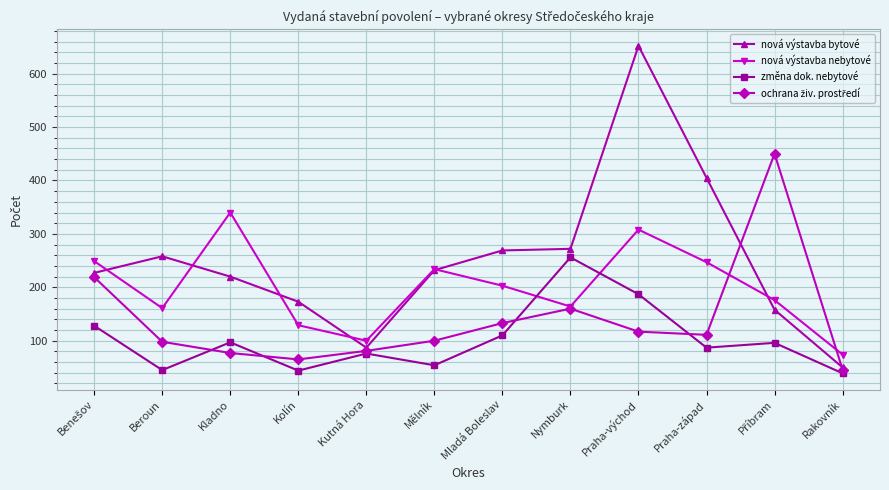

What is the sum of all změna dok. nebytové values?

1219